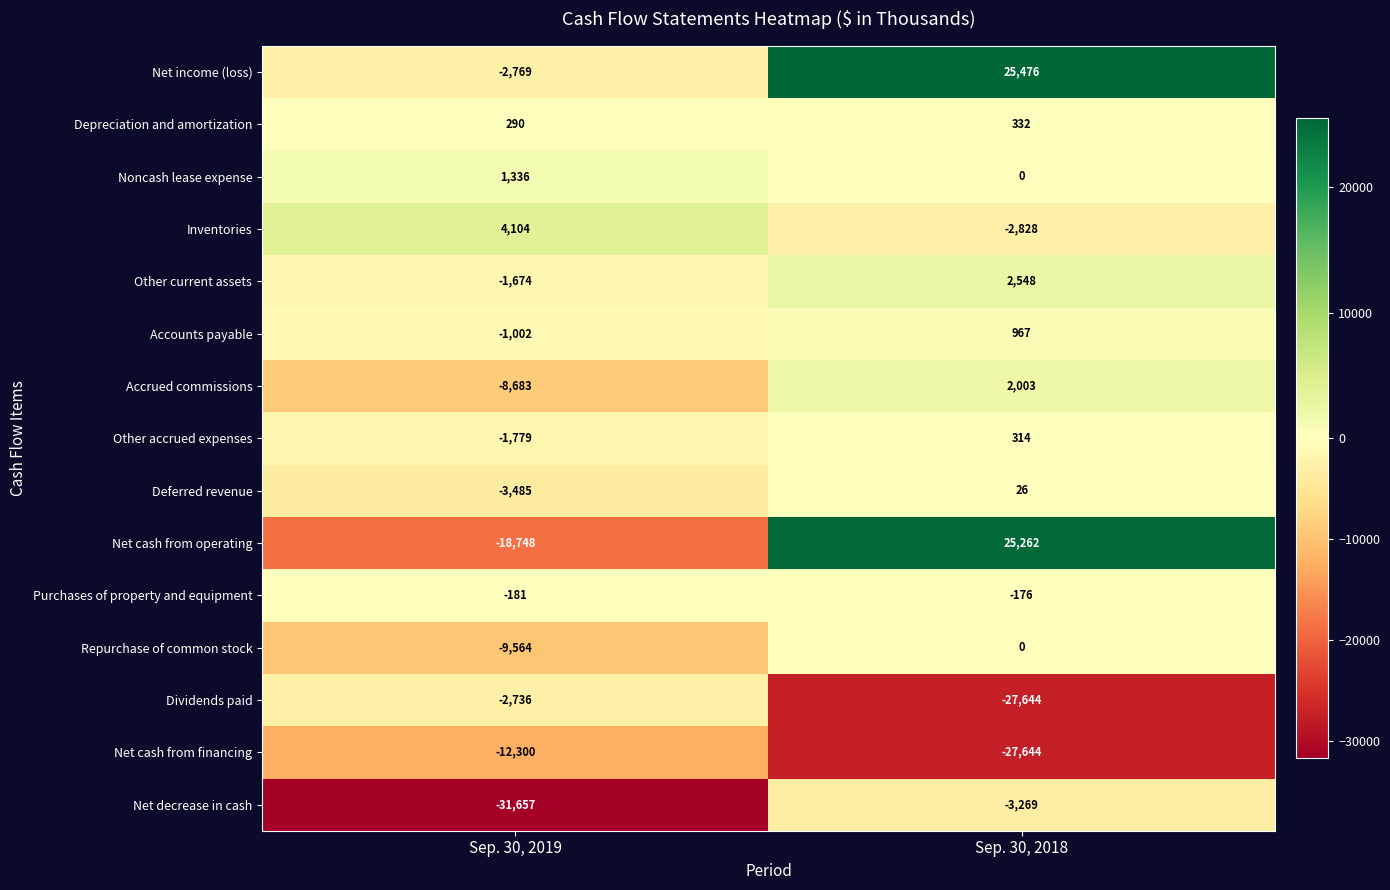

Reading left to right, what are all the values shown in this chart?

Net income (loss): Sep. 30, 2019=-2769	Sep. 30, 2018=25476
Depreciation and amortization: Sep. 30, 2019=290	Sep. 30, 2018=332
Noncash lease expense: Sep. 30, 2019=1336	Sep. 30, 2018=0
Inventories: Sep. 30, 2019=4104	Sep. 30, 2018=-2828
Other current assets: Sep. 30, 2019=-1674	Sep. 30, 2018=2548
Accounts payable: Sep. 30, 2019=-1002	Sep. 30, 2018=967
Accrued commissions: Sep. 30, 2019=-8683	Sep. 30, 2018=2003
Other accrued expenses: Sep. 30, 2019=-1779	Sep. 30, 2018=314
Deferred revenue: Sep. 30, 2019=-3485	Sep. 30, 2018=26
Net cash from operating: Sep. 30, 2019=-18748	Sep. 30, 2018=25262
Purchases of property and equipment: Sep. 30, 2019=-181	Sep. 30, 2018=-176
Repurchase of common stock: Sep. 30, 2019=-9564	Sep. 30, 2018=0
Dividends paid: Sep. 30, 2019=-2736	Sep. 30, 2018=-27644
Net cash from financing: Sep. 30, 2019=-12300	Sep. 30, 2018=-27644
Net decrease in cash: Sep. 30, 2019=-31657	Sep. 30, 2018=-3269